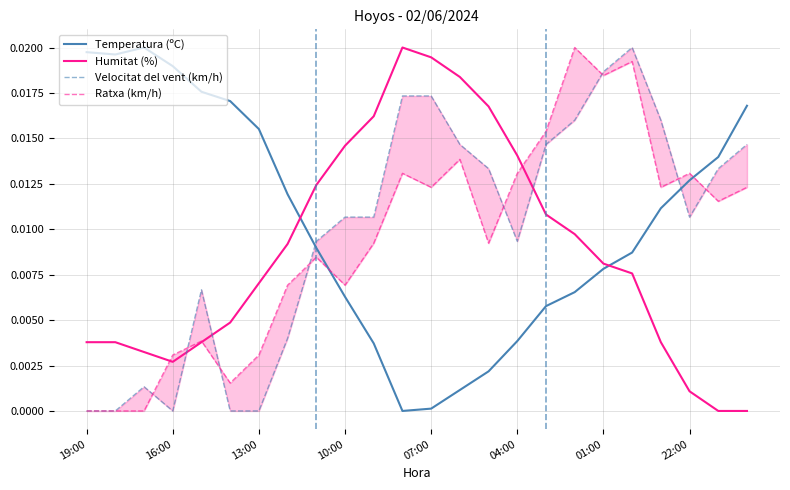

True or false: Temperatura (ºC) and Humitat (%) intersect in this chart.

True